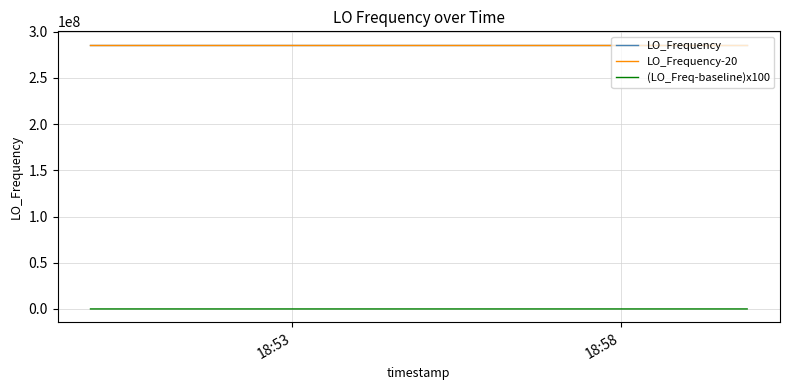

True or false: (LO_Freq-baseline)x100 and LO_Frequency-20 cross at least once.

False